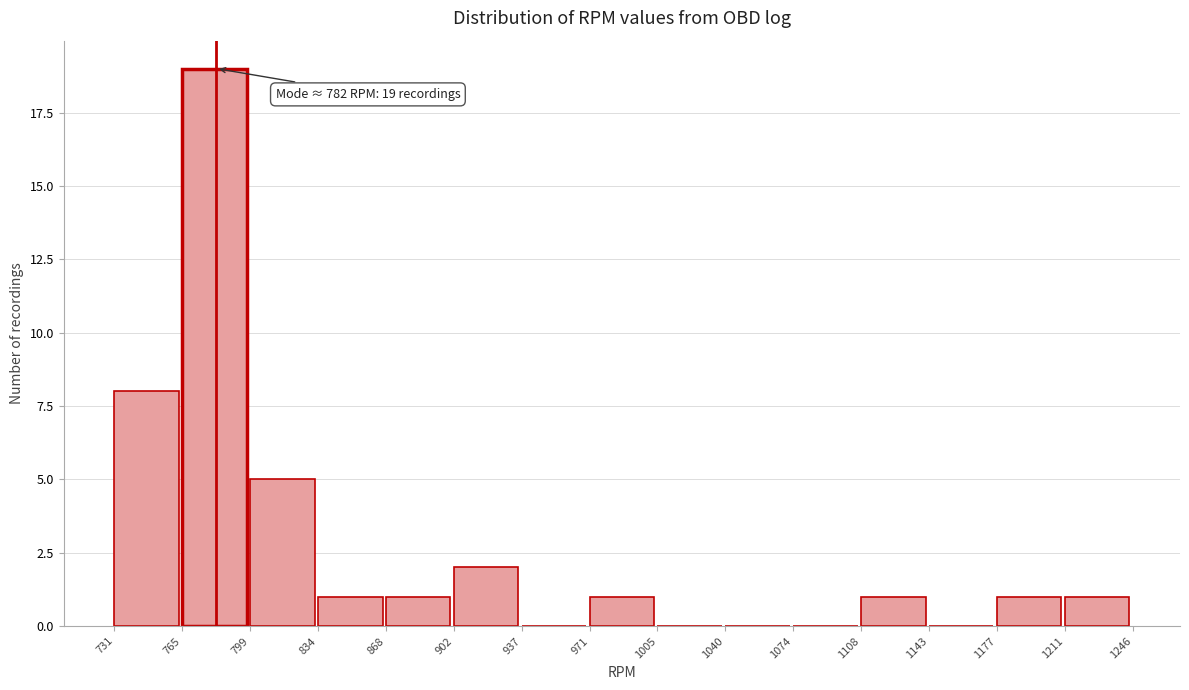

Over which range of the x-axis is the bar tallest?

765 to 799